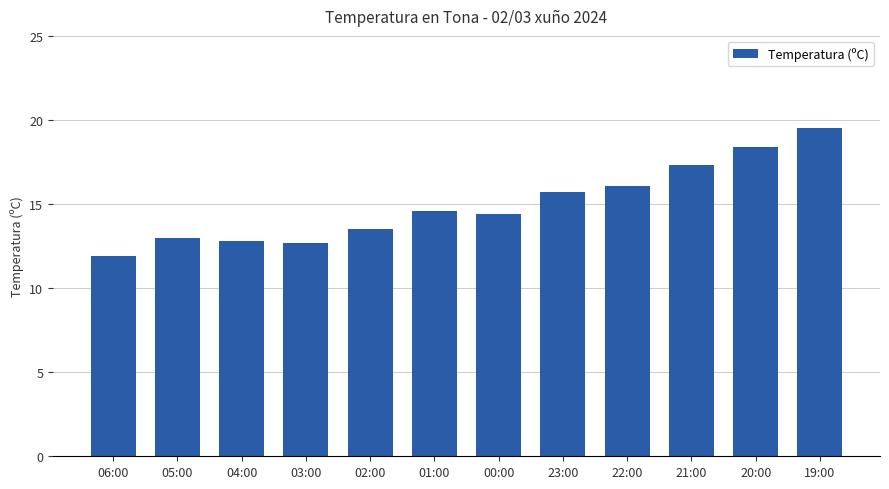

What is the value of the 12th bar from the left?

19.5